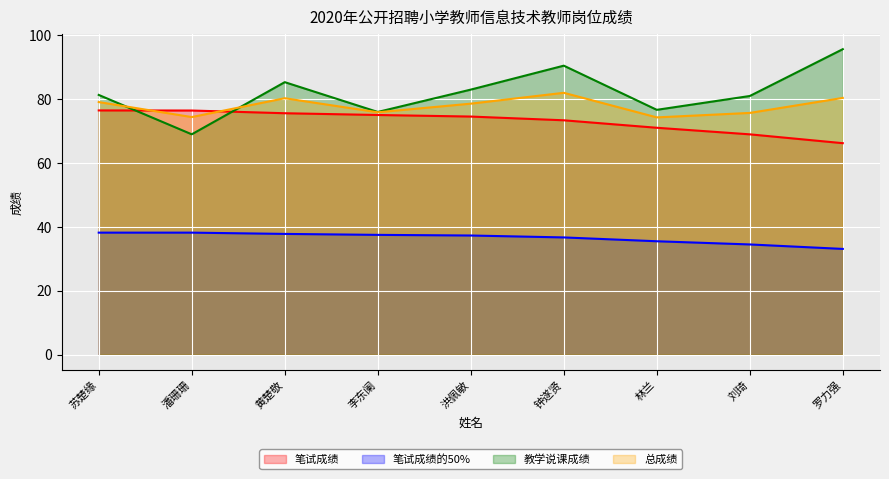

What is the sum of the 笔试成绩的50% values at 林兰 and 李东阑?

73.0